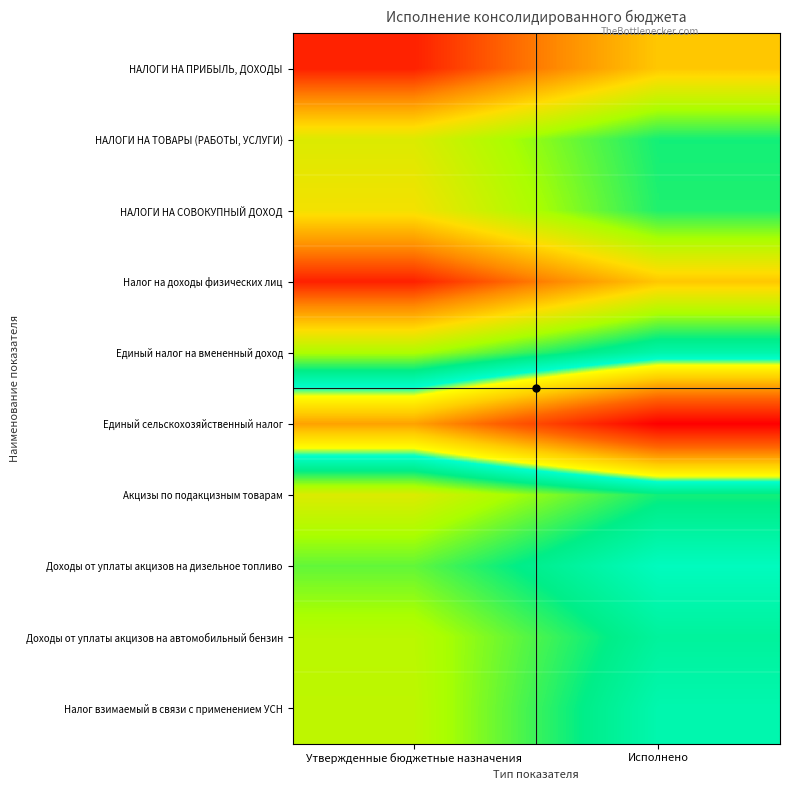

Between Утвержденные бюджетные назначения and Исполнено, which is larger?

Утвержденные бюджетные назначения